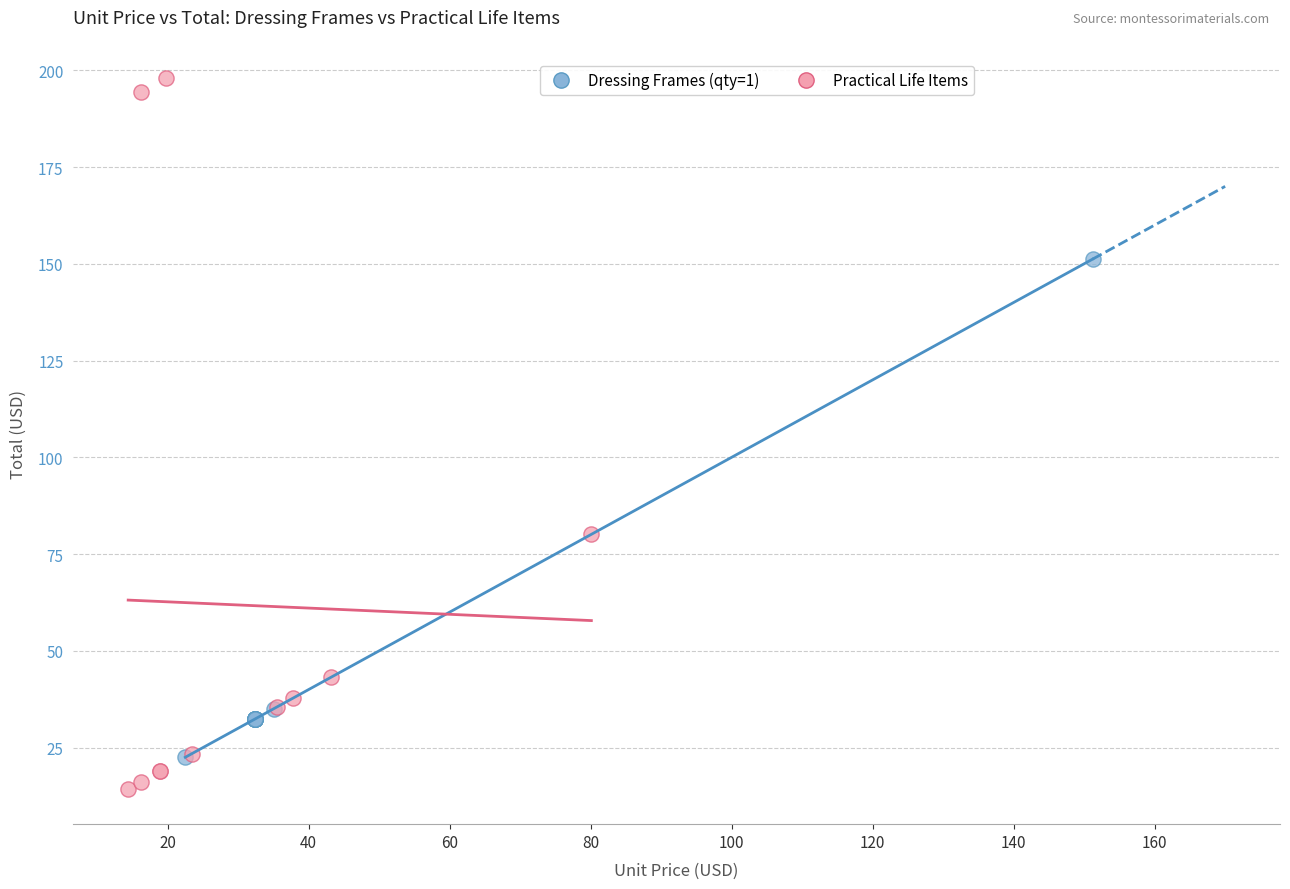

What are all the series names shown in the legend?

Dressing Frames (qty=1), Practical Life Items